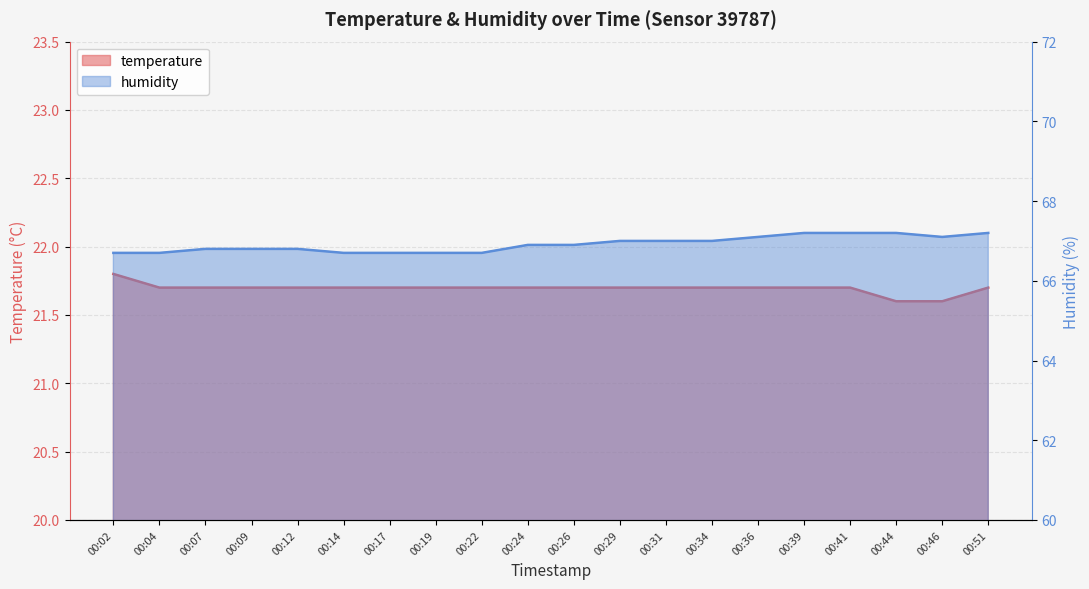

The value of humidity at 00:31 is 67.0. True or false?

True